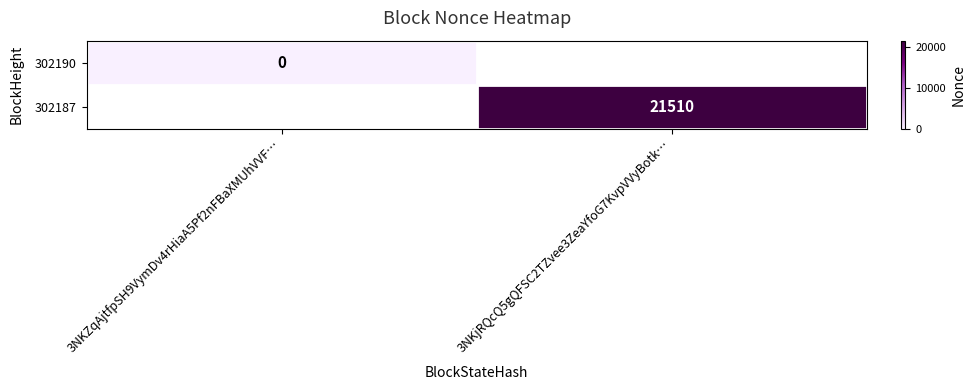

Count the number of categories in the chart.

2